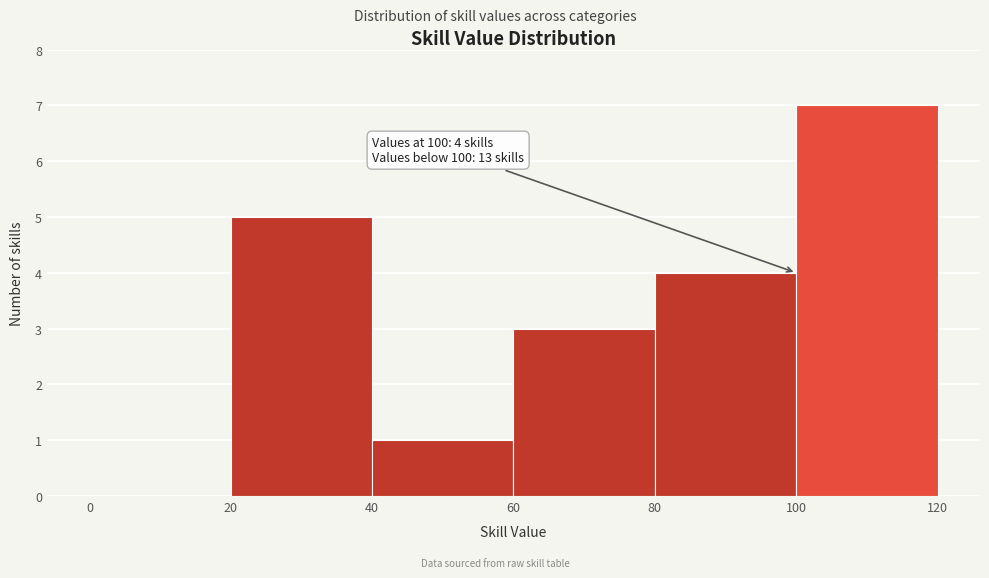

Over which range of the x-axis is the bar tallest?

100 to 120